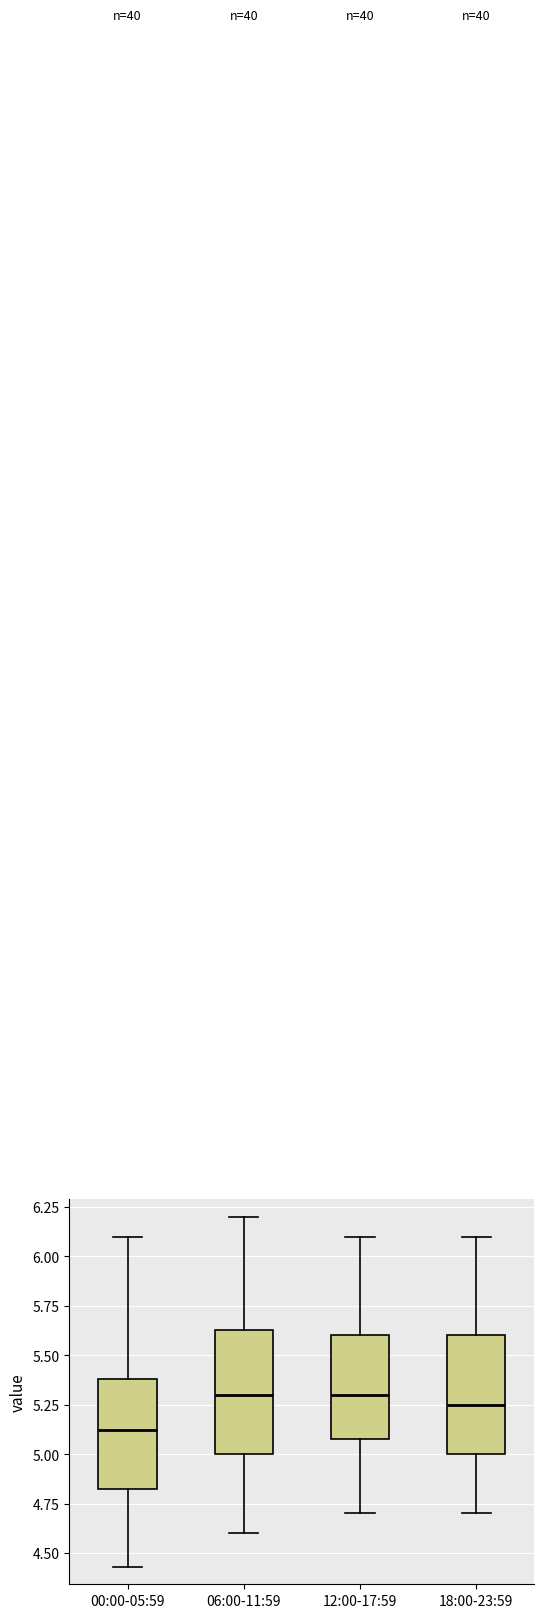

Which box's median line is the lowest?

00:00-05:59